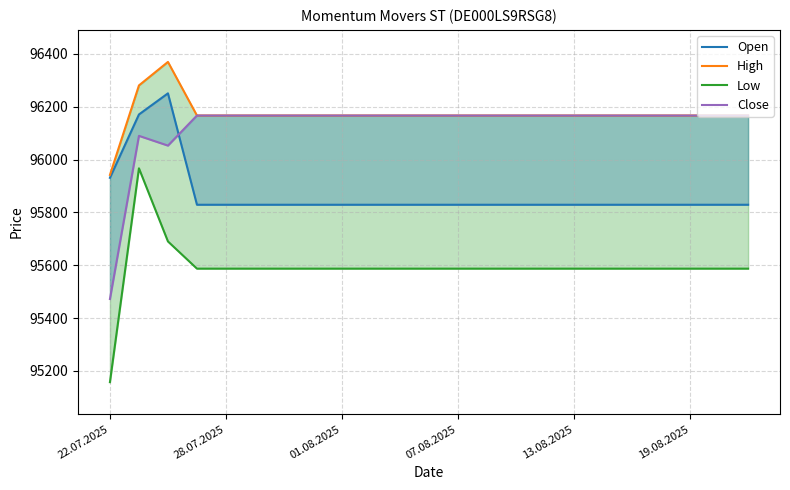

True or false: Open has more than 1 points higher than both neighbors.

False